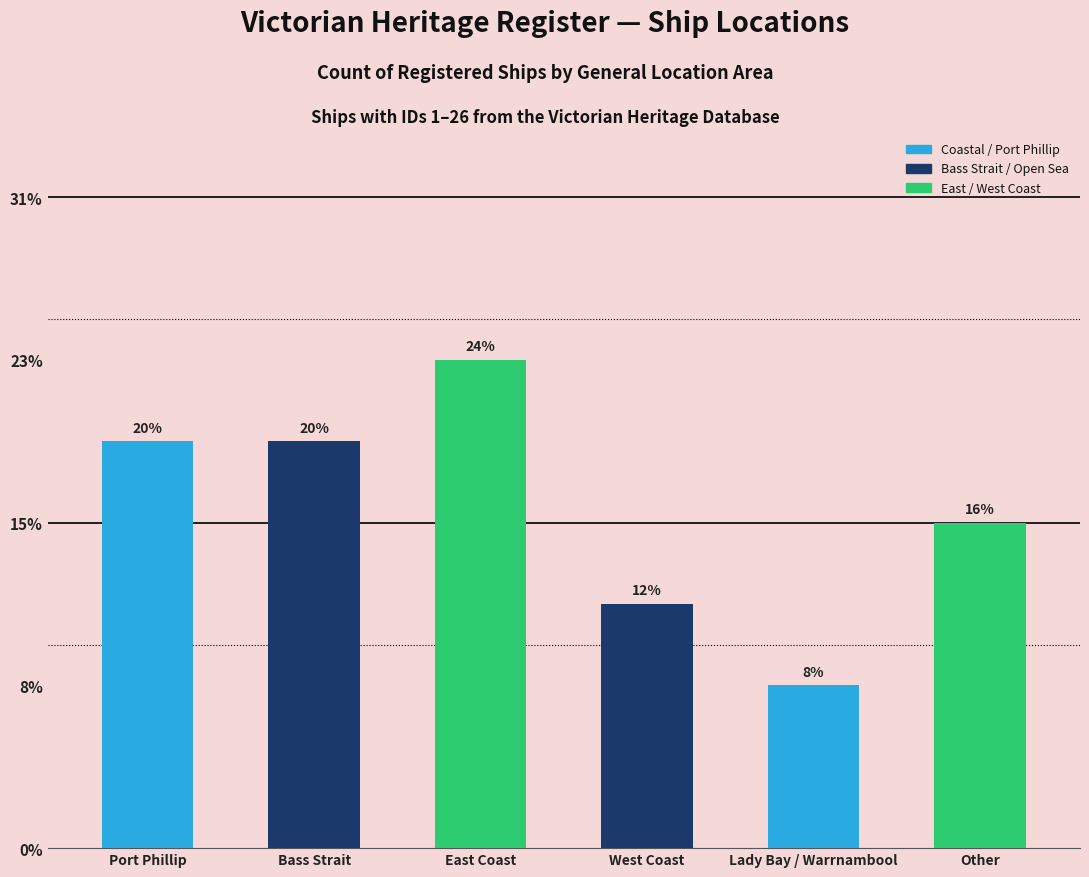

Approximately how many times larger is the value at West Coast compared to Port Phillip?

0.6